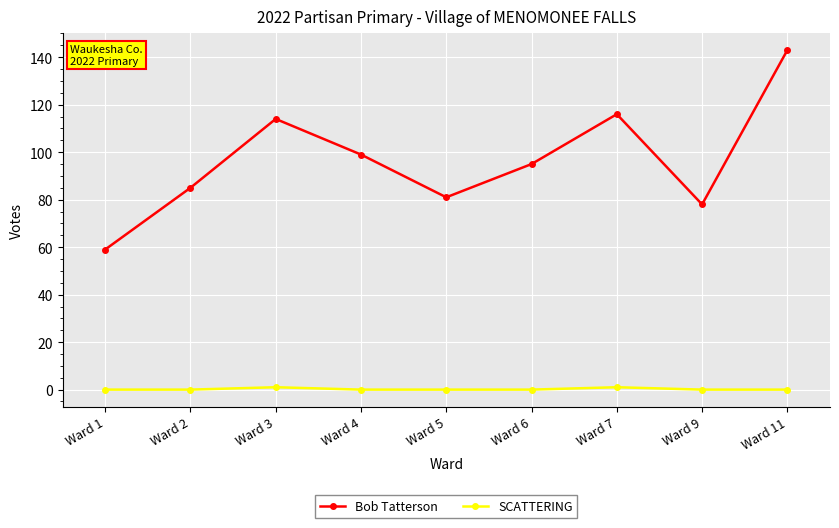

What are all the series names shown in the legend?

Bob Tatterson, SCATTERING